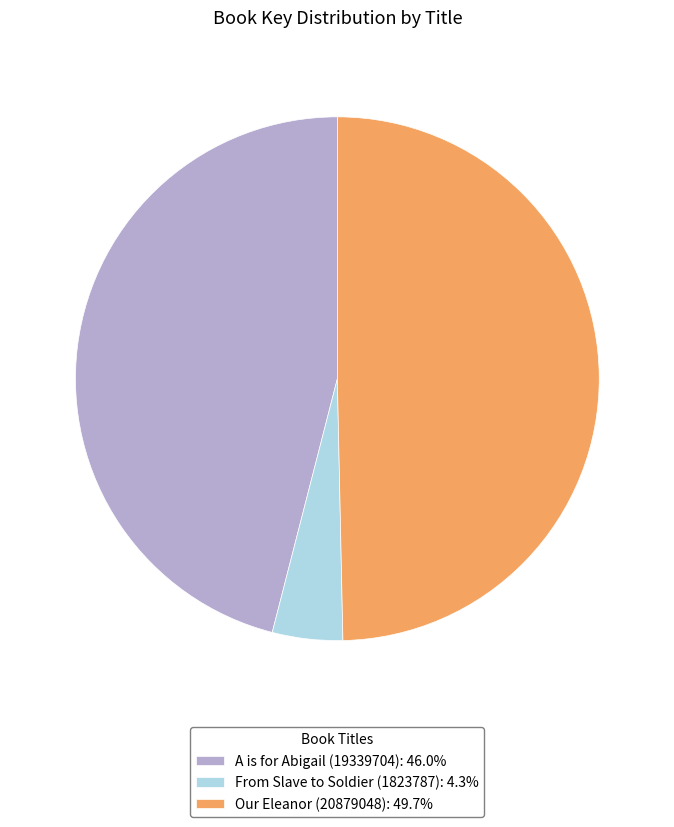

Between Our Eleanor (20879048) and A is for Abigail (19339704), which is larger?

Our Eleanor (20879048)